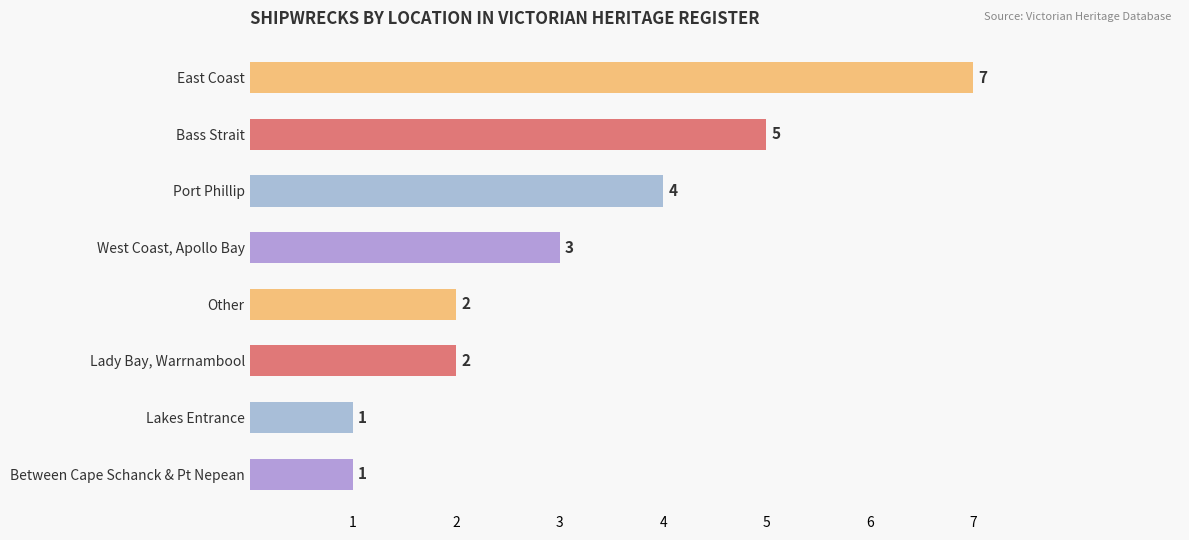

Reading top to bottom, list all the values displayed in this chart.

East Coast=7	Bass Strait=5	Port Phillip=4	West Coast, Apollo Bay=3	Other=2	Lady Bay, Warrnambool=2	Lakes Entrance=1	Between Cape Schanck & Pt Nepean=1